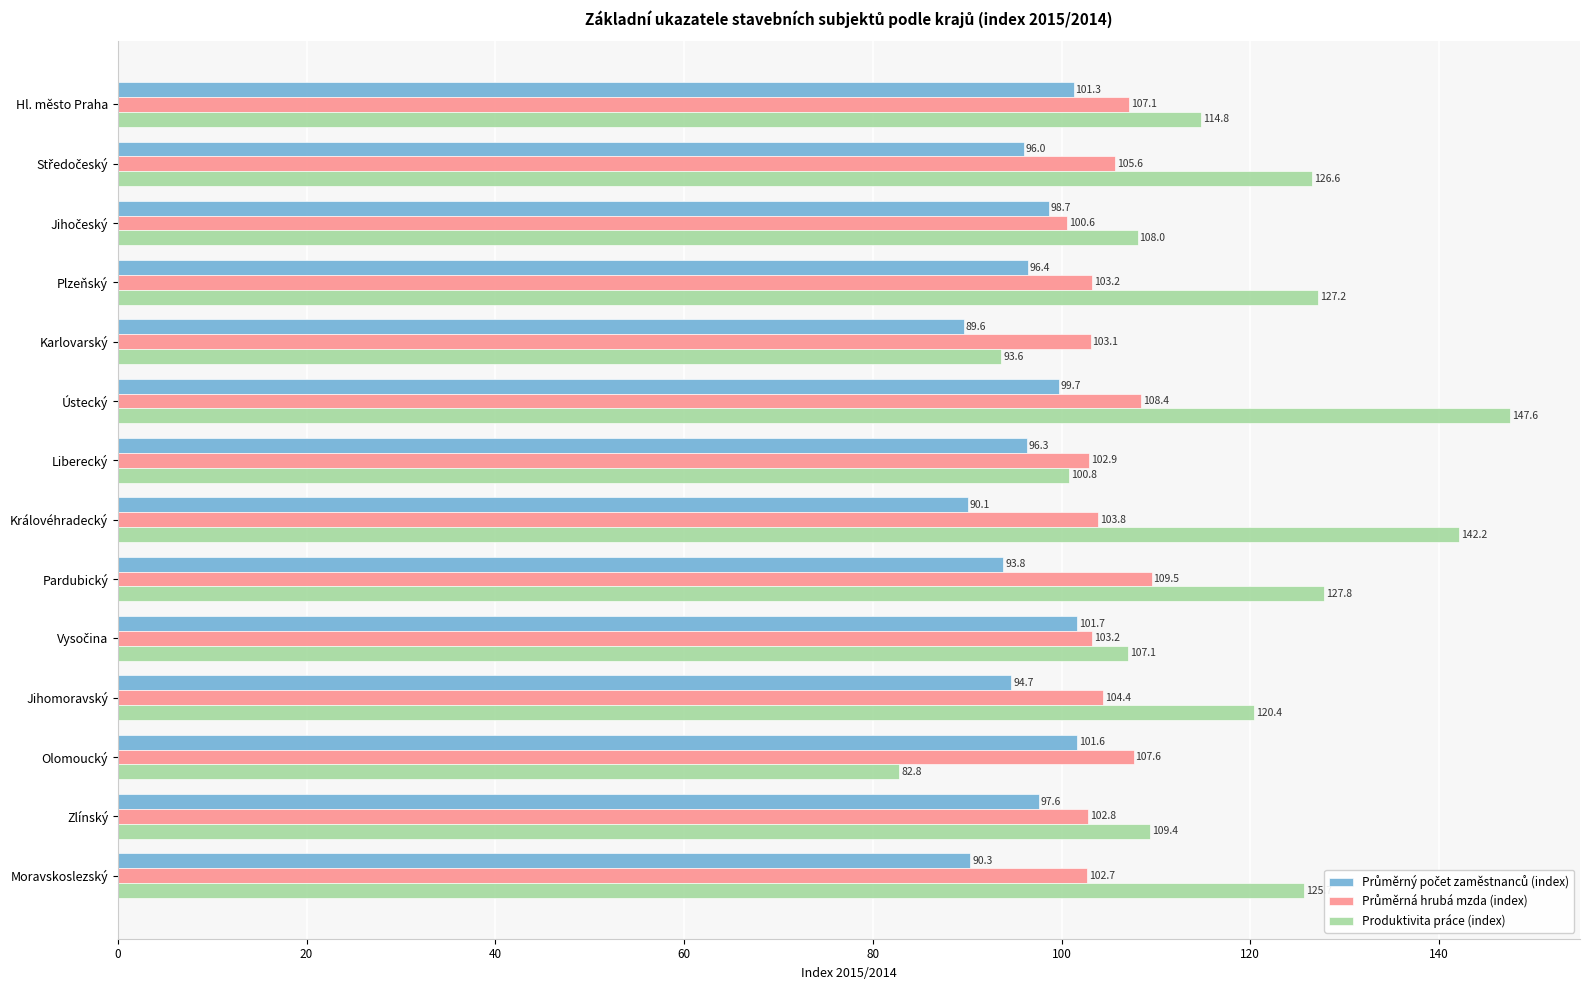

The Produktivita práce (index) series shows 147.6 at Ústecký. True or false?

True